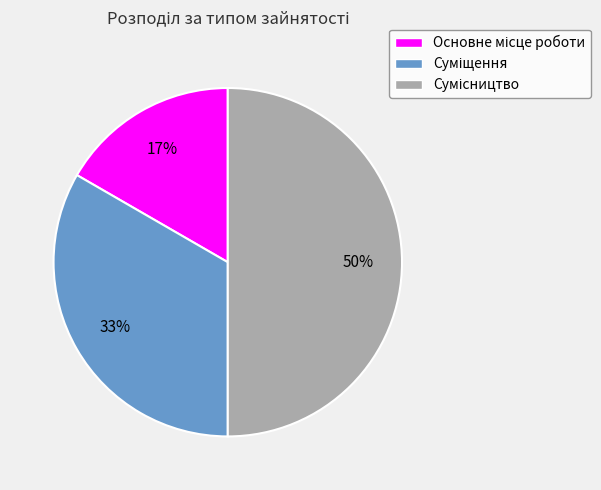

How many slices are in this pie chart?

3